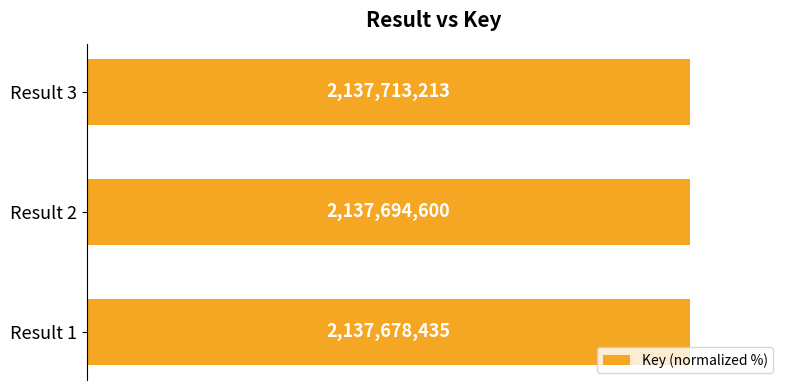

How many bars are there in total?

3